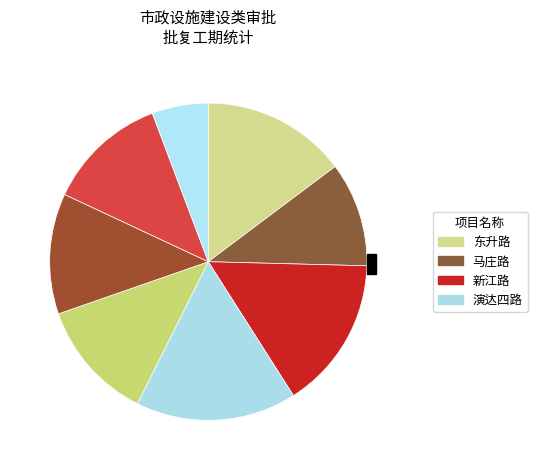

Does any single category account for the majority?

No